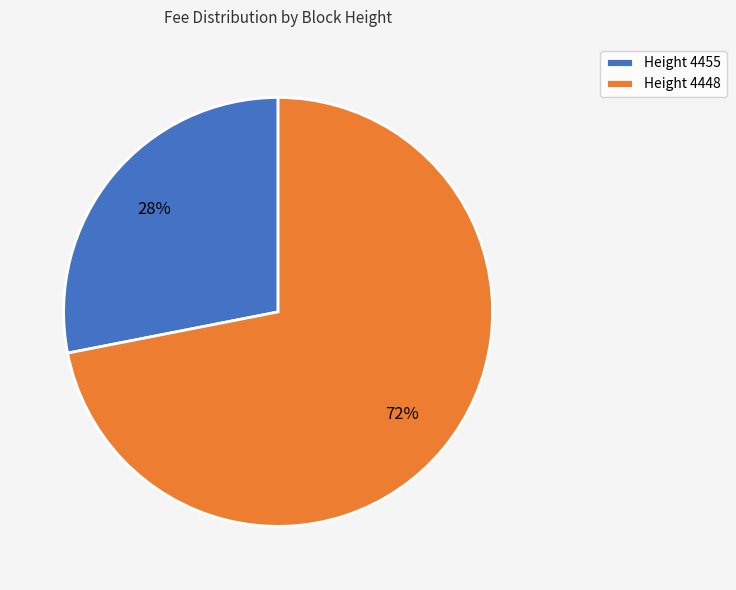

To the nearest percent, what portion does Height 4448 represent?

72%